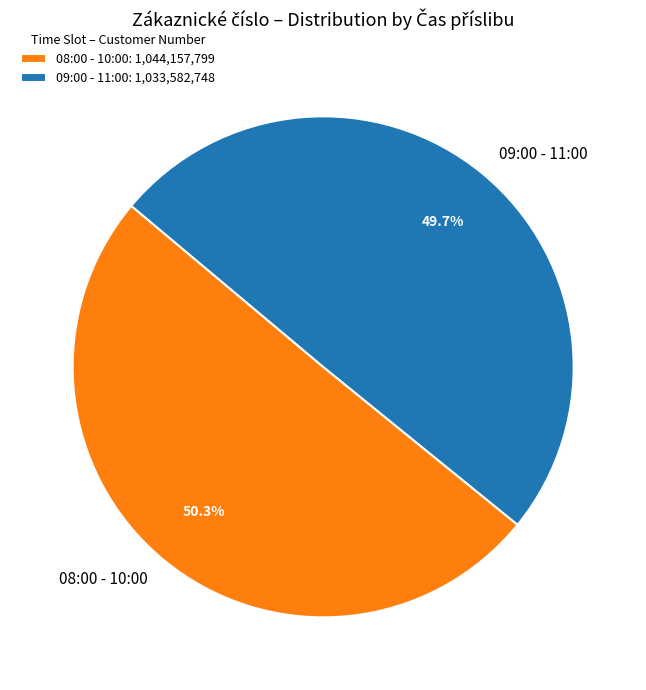

Is 08:00 - 10:00 the majority of the pie?

Yes